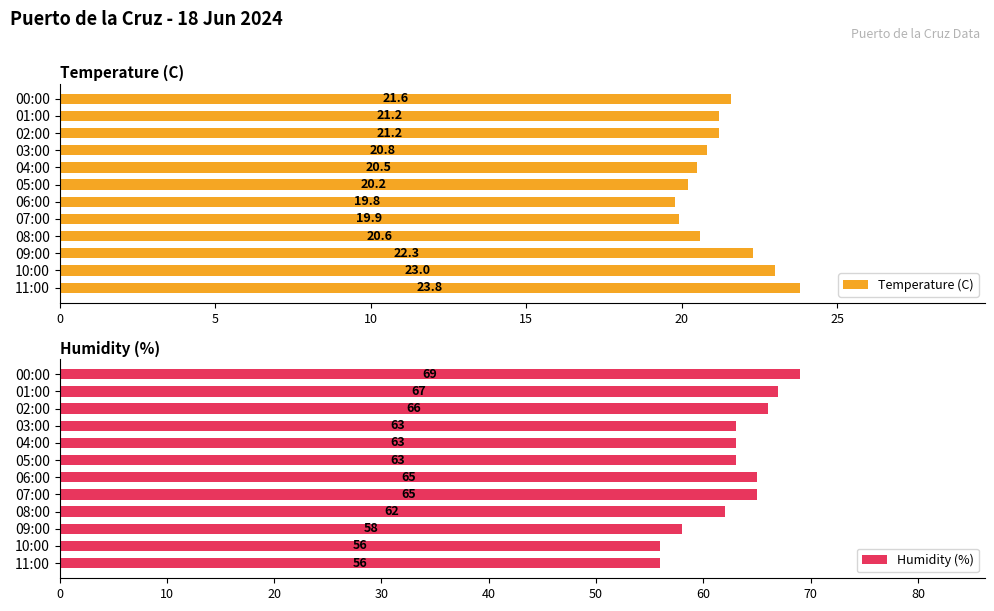

What is the sum of the Temperature (C) values at 02:00 and 06:00?

41.0